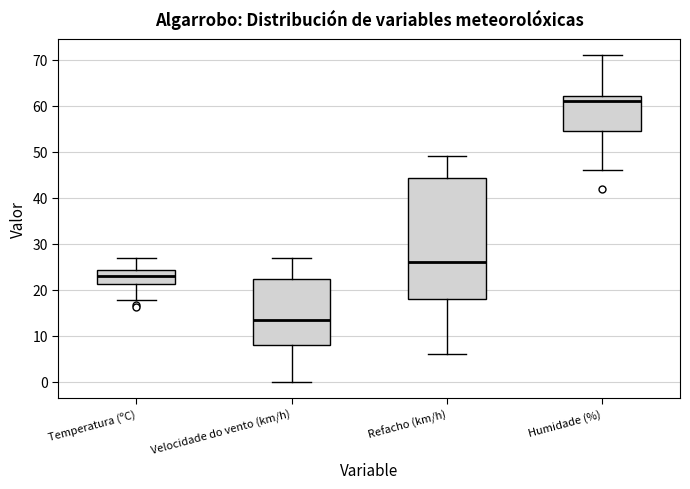

Reading left to right, transcribe this box plot: for each box, give where its median line is, the range the box spans, and where its two whiskers end, as read against the y-axis. The values are not printed on the chart, so give them approximately, as read against the axis.

Temperatura (ºC): median 23, box 21 to 24, whiskers 18 to 27
Velocidade do vento (km/h): median 14, box 8 to 22, whiskers 0 to 27
Refacho (km/h): median 26, box 18 to 44, whiskers 6 to 49
Humidade (%): median 61, box 55 to 62, whiskers 46 to 71